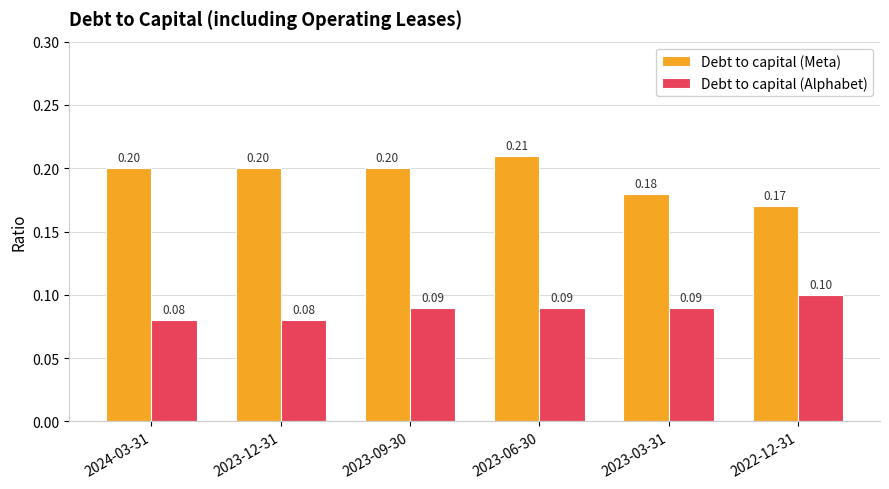

Read the Debt to capital (Alphabet) value at 2023-09-30.

0.1